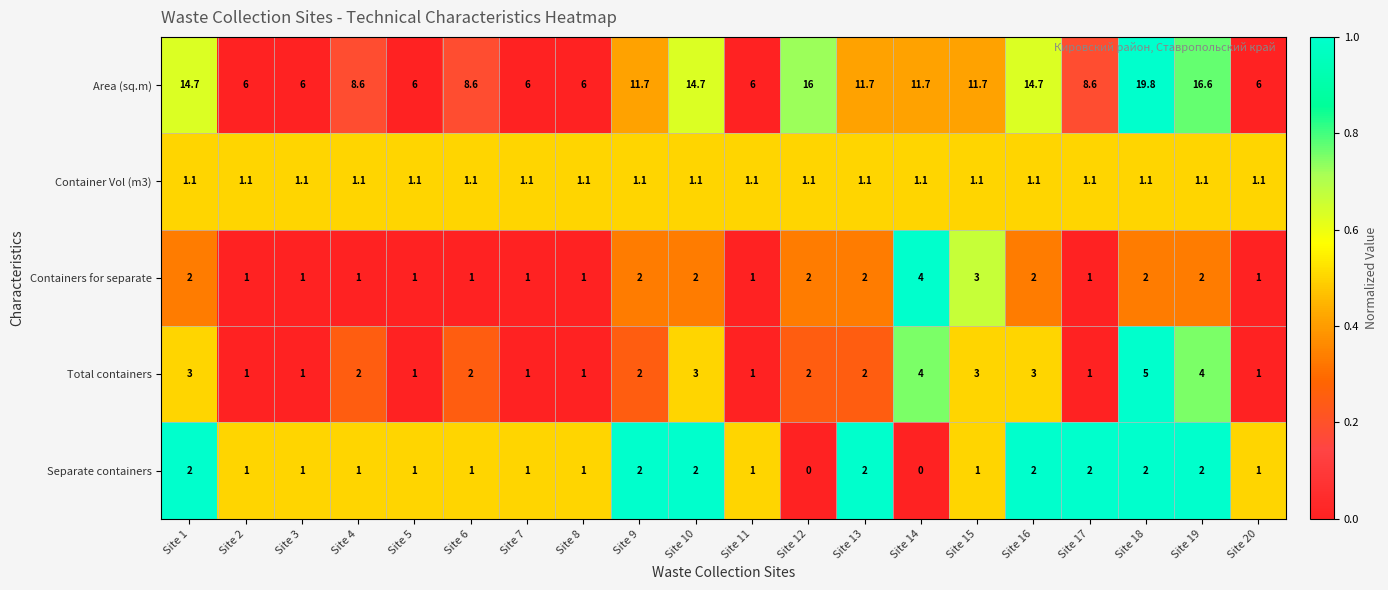

How many distinct data groups are displayed?

5